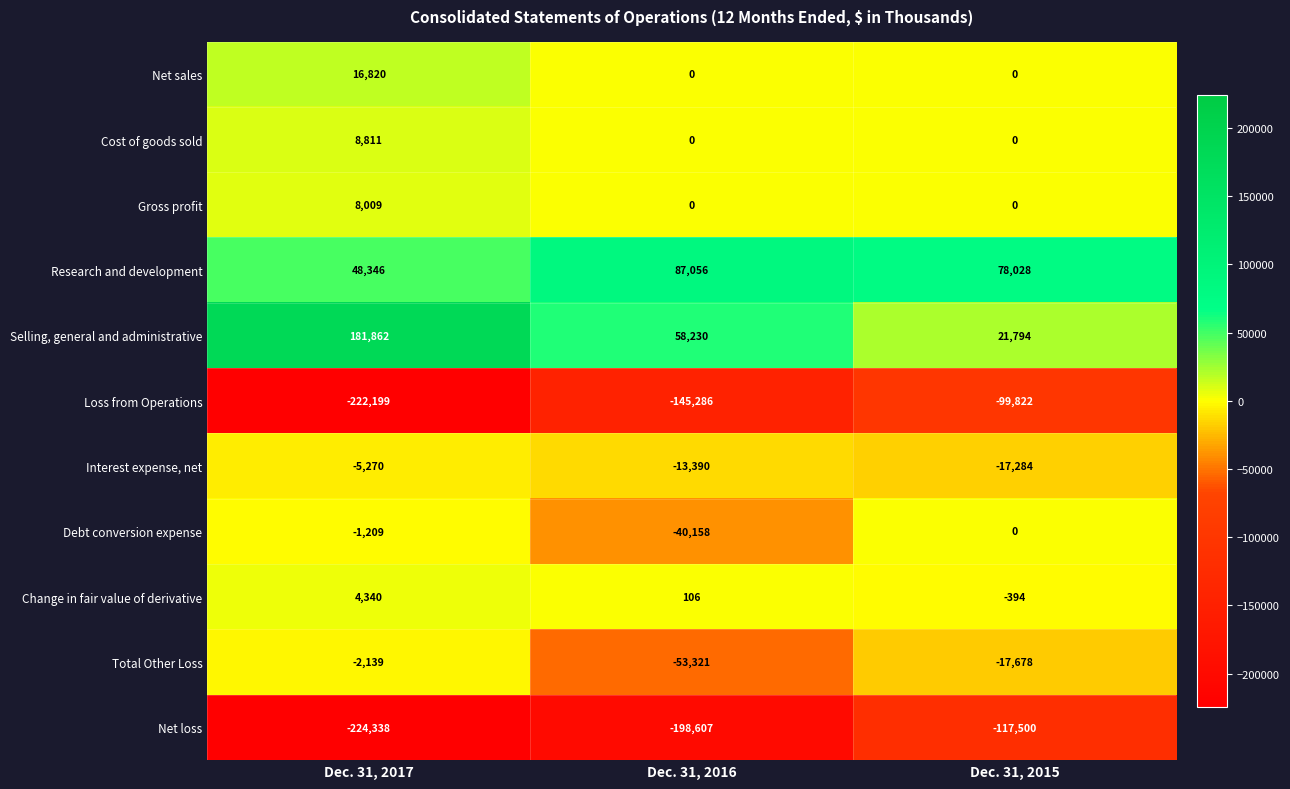

What is the minimum value shown in the chart?

-224338